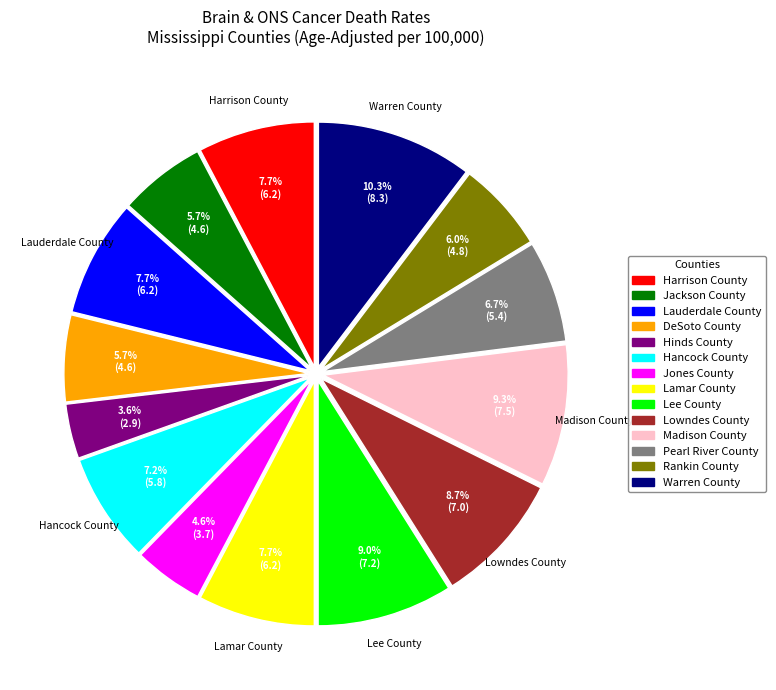

Which slice is the smallest?

Hinds County